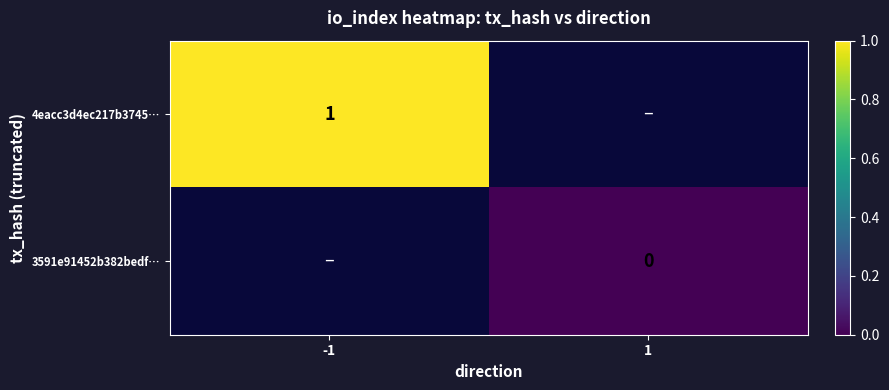

Which series has the largest range (max minus min)?

4eacc3d4ec217b3745…